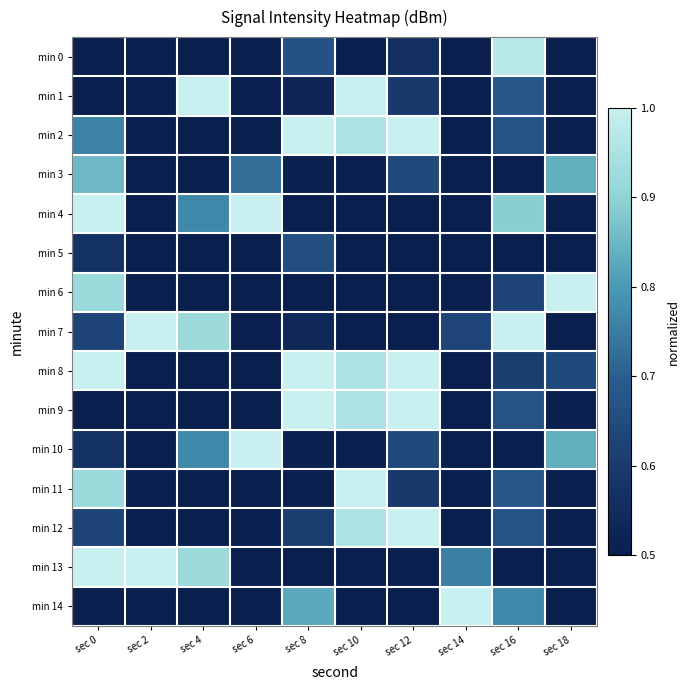

What is the spread (max minus min) of values at sec 14?

1.0